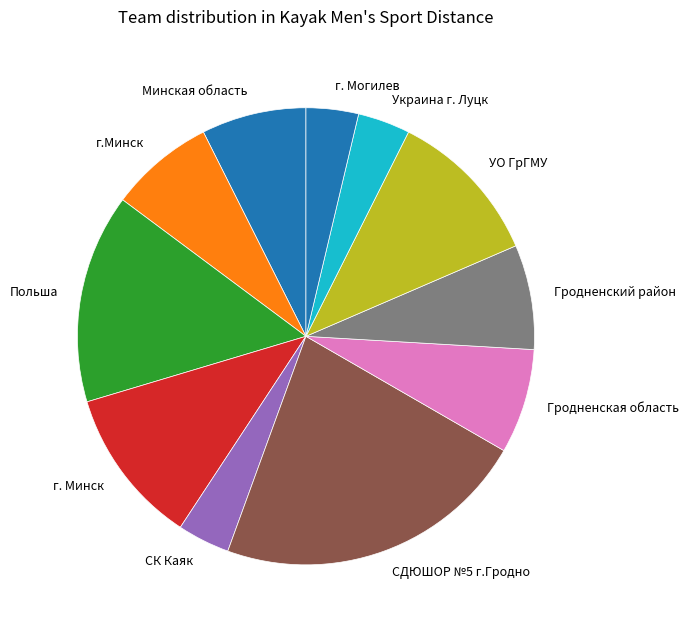

Is the sum of г. Минск and г.Минск greater than half?

No